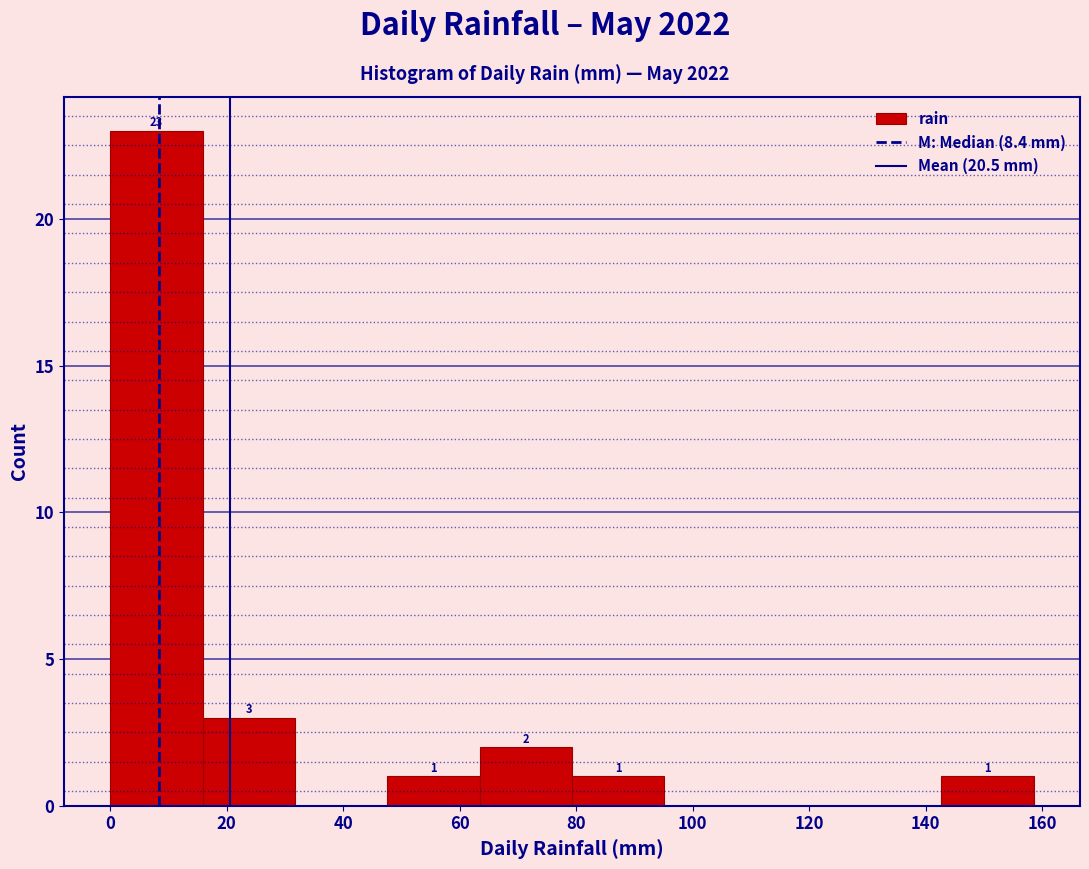

Which range on the x-axis has the tallest bar?

0 to 16